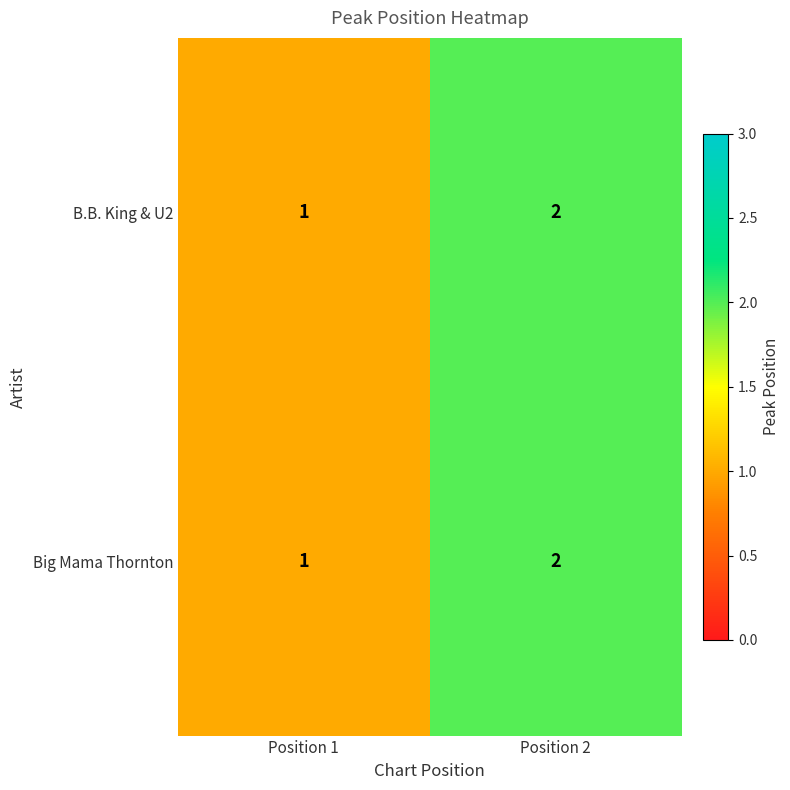

At which category is the sum across all series the highest?

Position 2